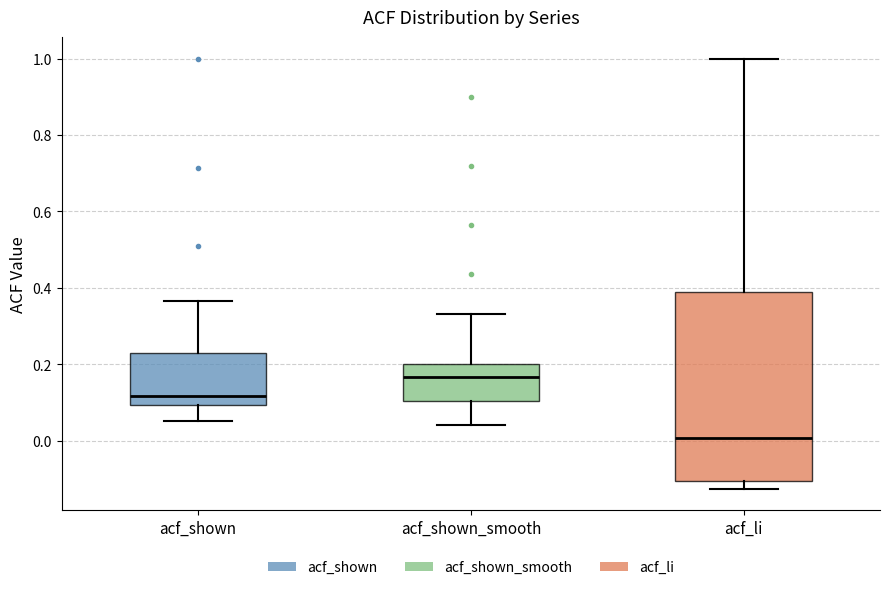

Which box has the lowest median line?

acf_li